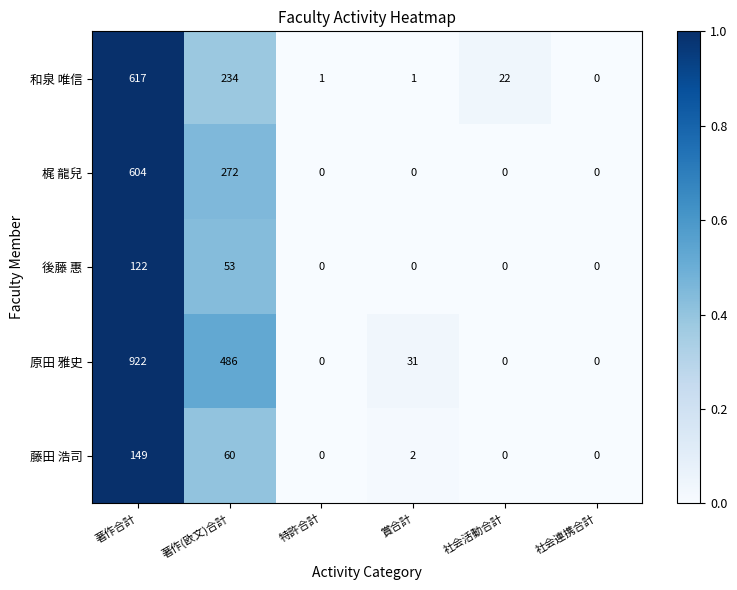

Reading left to right, list all the values displayed in this chart.

和泉 唯信: 著作合計=617	著作(欧文)合計=234	特許合計=1	賞合計=1	社会活動合計=22	社会連携合計=0
梶 龍兒: 著作合計=604	著作(欧文)合計=272	特許合計=0	賞合計=0	社会活動合計=0	社会連携合計=0
後藤 惠: 著作合計=122	著作(欧文)合計=53	特許合計=0	賞合計=0	社会活動合計=0	社会連携合計=0
原田 雅史: 著作合計=922	著作(欧文)合計=486	特許合計=0	賞合計=31	社会活動合計=0	社会連携合計=0
藤田 浩司: 著作合計=149	著作(欧文)合計=60	特許合計=0	賞合計=2	社会活動合計=0	社会連携合計=0